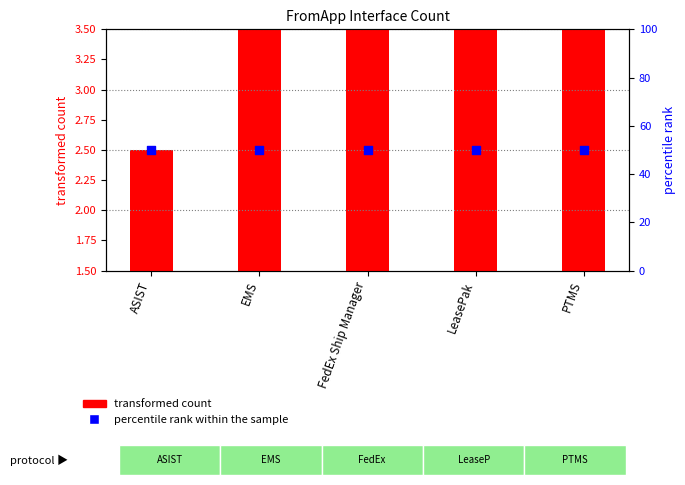

Which series contains the highest Y value?

percentile rank within the sample